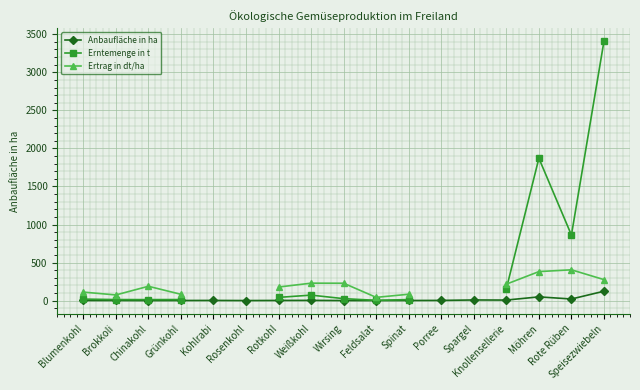

What is the value of the Ertrag in dt/ha point at the 3rd from the left?

188.4